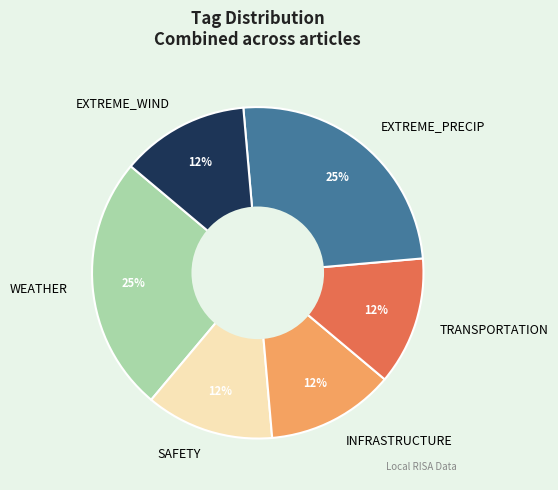

Do WEATHER and EXTREME_WIND together represent more than half of the pie?

No